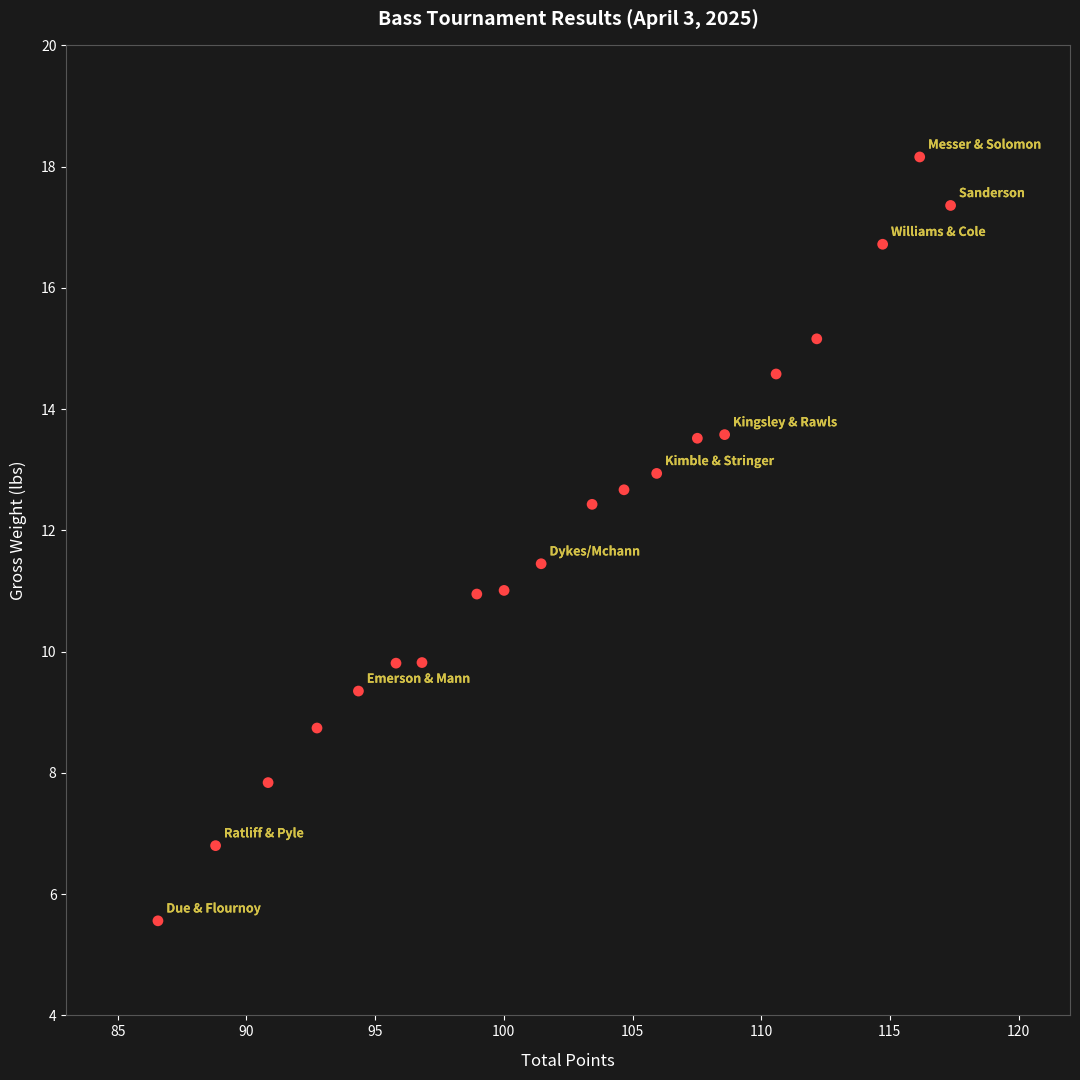

What is the range of X values (max minus min)?

30.8